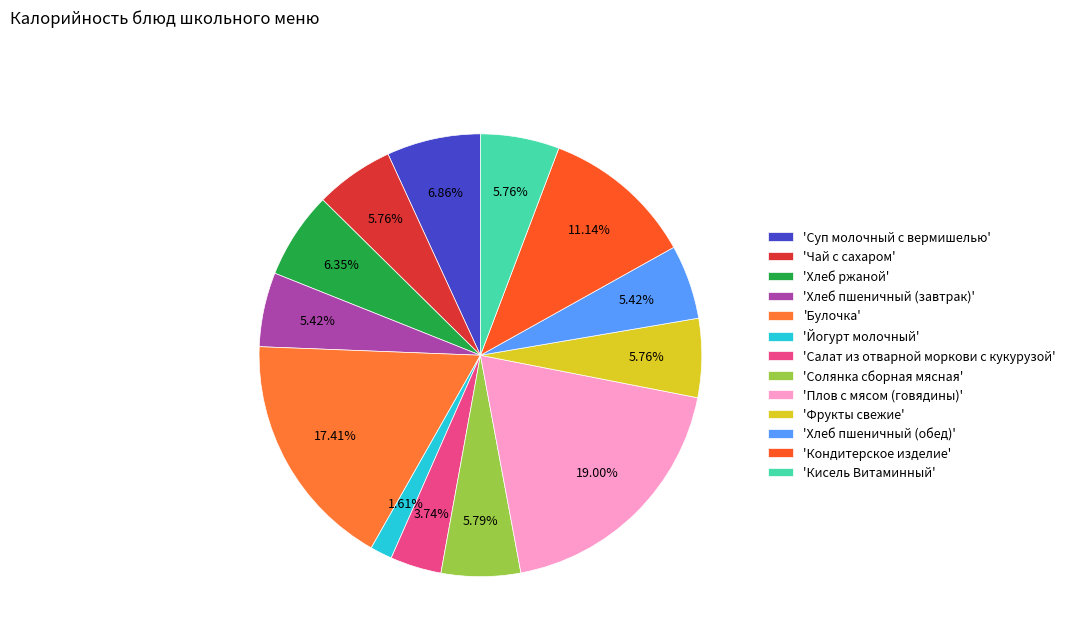

Count the number of slices in the pie.

13